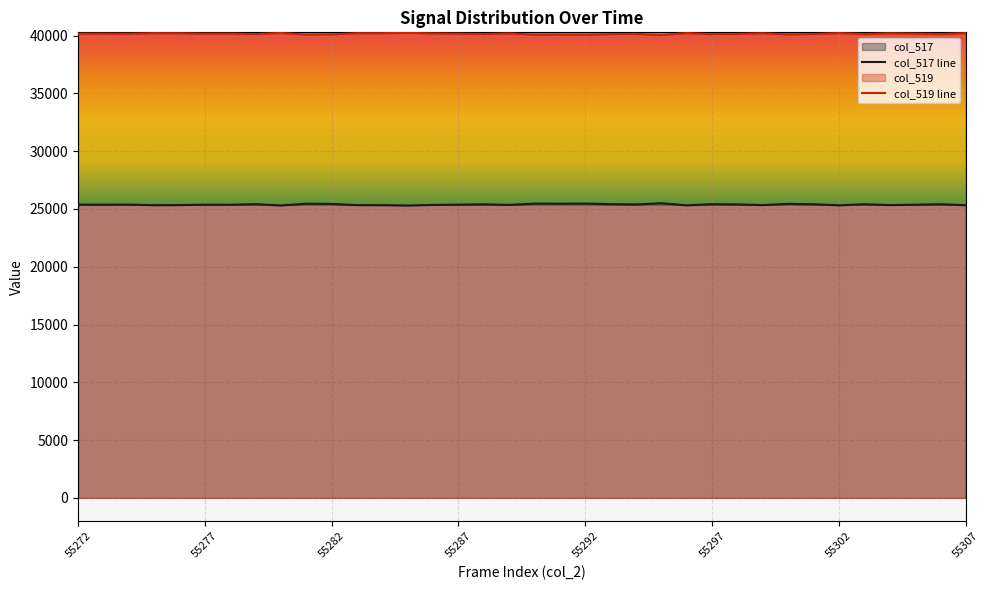

What is the difference between the highest and lowest values at 55302?

14905